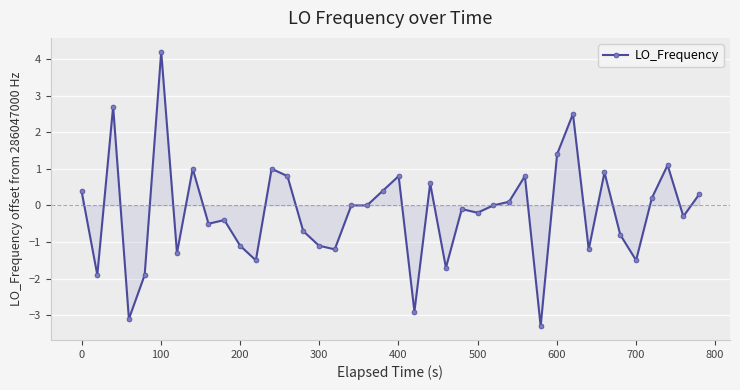

What is the value of the 4th point from the left?

-3.1